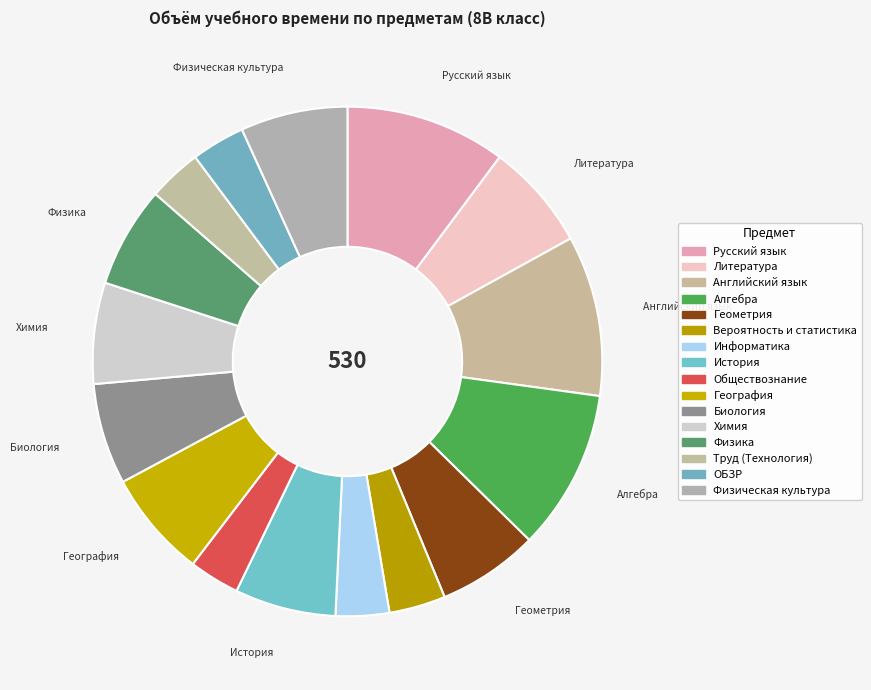

Which category has the smallest portion of the pie?

Обществознание